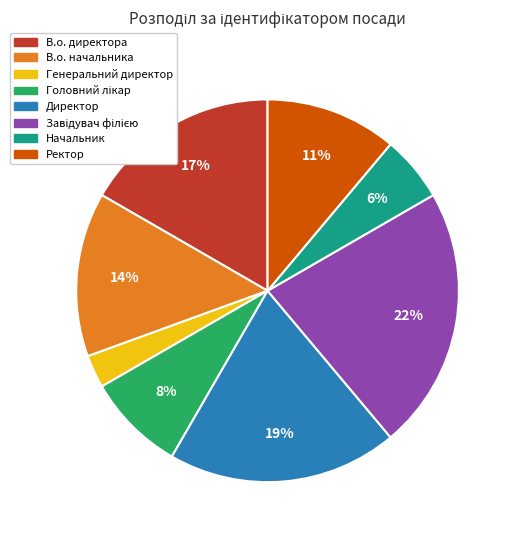

What percentage is the Начальник slice, to the nearest percent?

6%